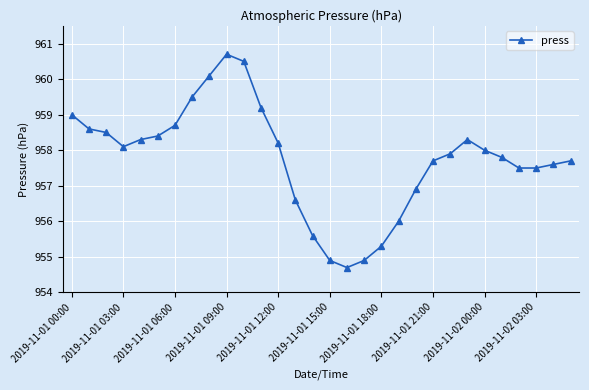

True or false: the data has more than 0 interior local peaks.

True